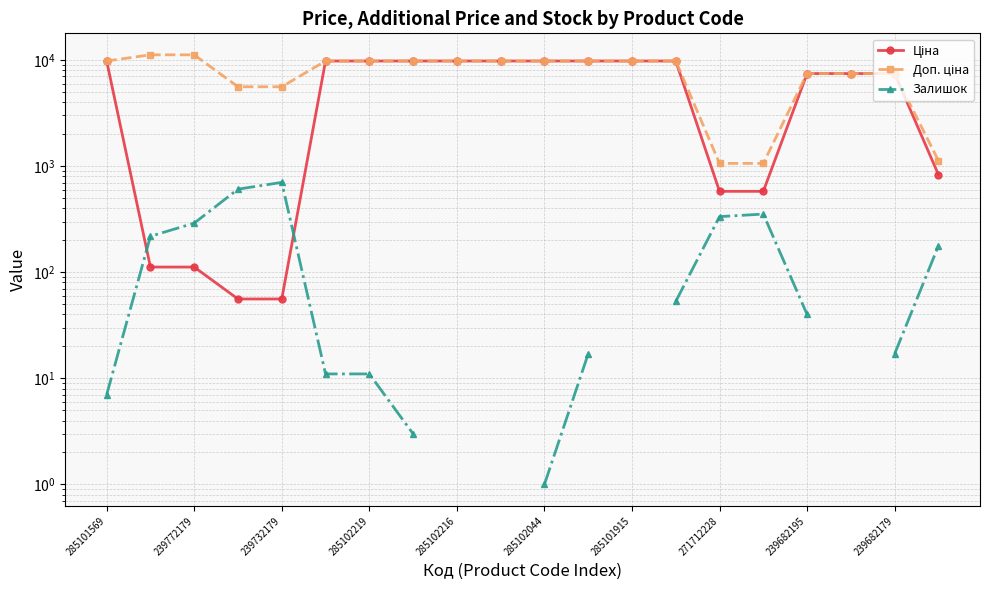

Which series has the largest range (max minus min)?

Доп. ціна